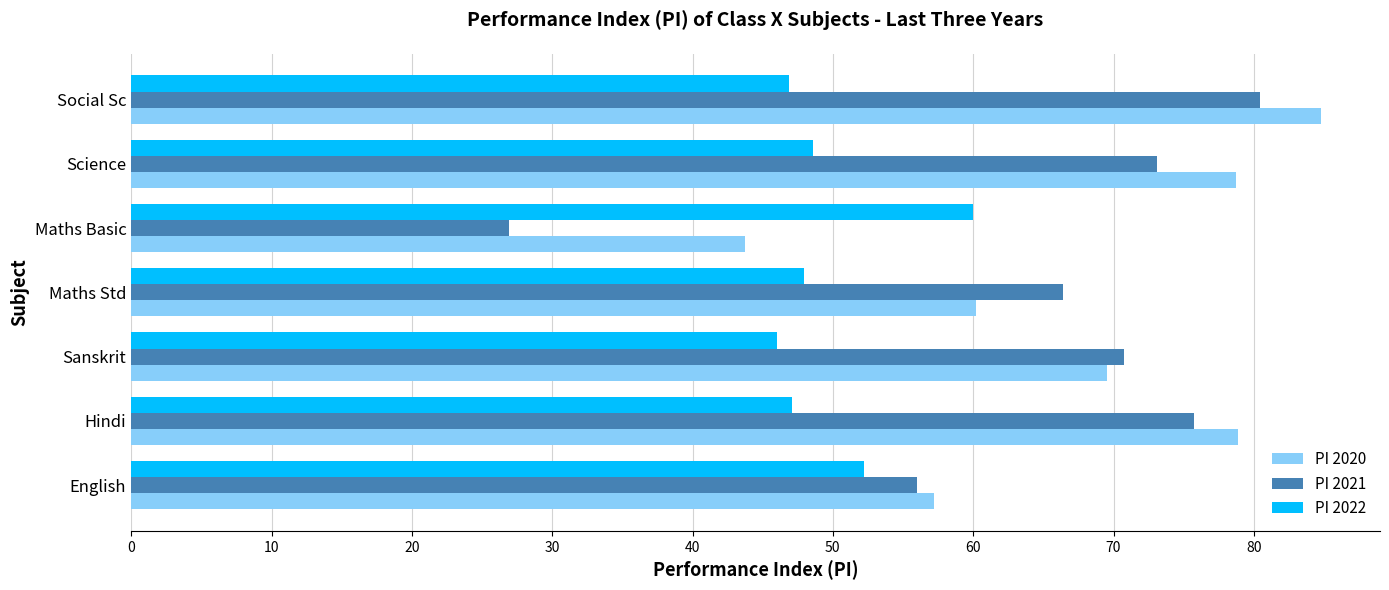

Rank the series by their maximum value, from highest to lowest.

PI 2020, PI 2021, PI 2022